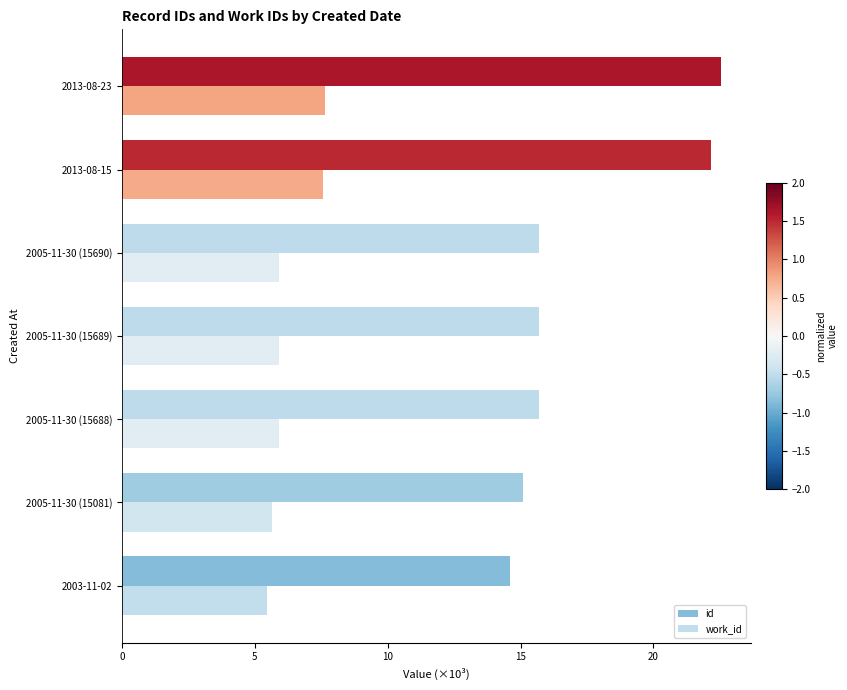

How many series are shown in this chart?

2